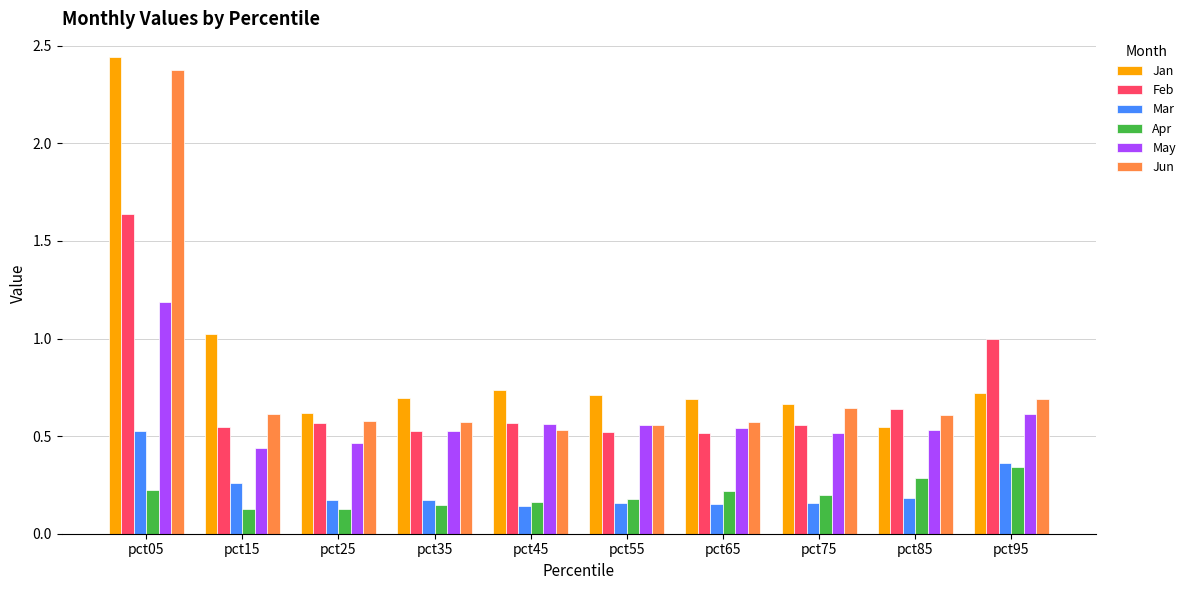

Which category has the highest value in the Jan series?

pct05